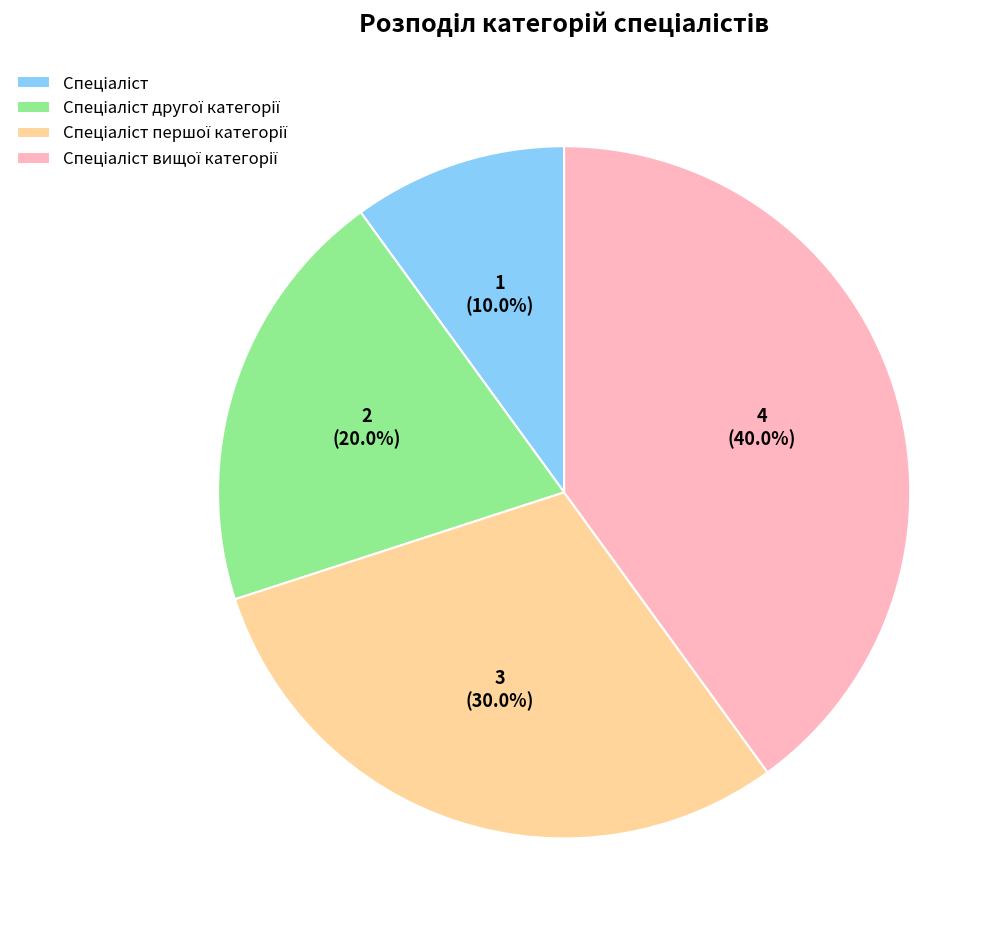

Is there a majority slice in this chart?

No